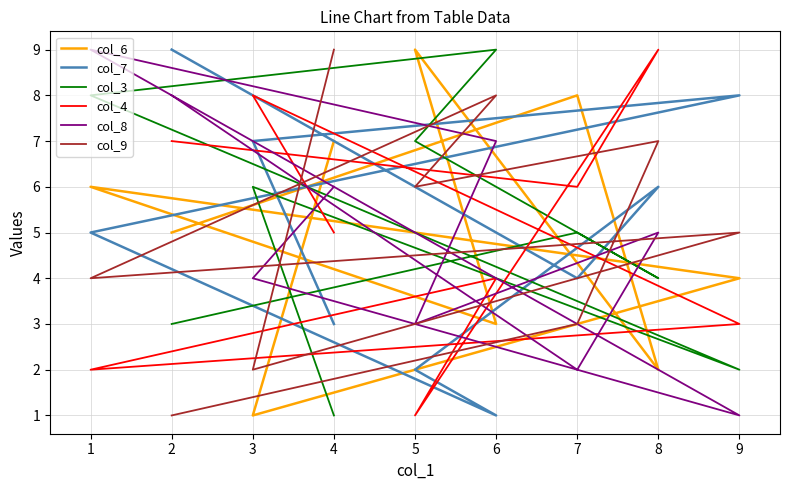

What is the smallest value displayed?

1